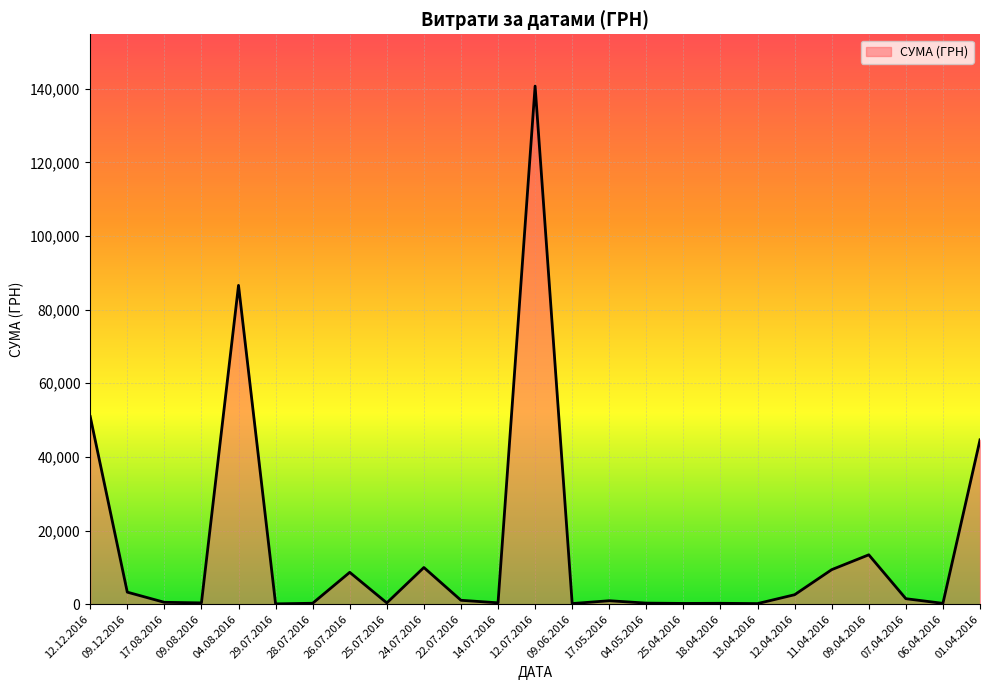

What is the change in value from 26.07.2016 to 09.04.2016?

+4760.3